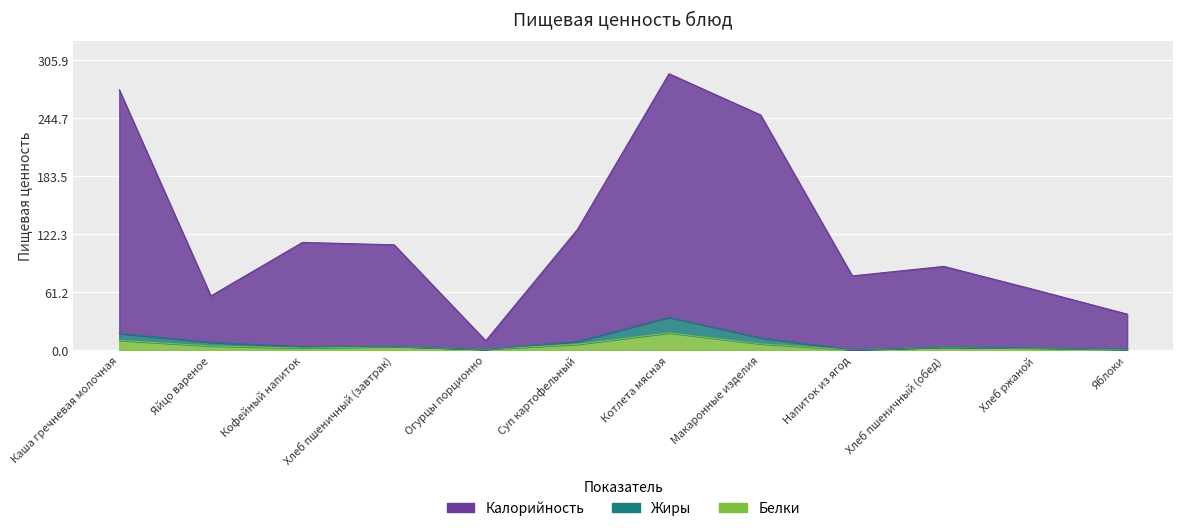

True or false: Калорийность and Жиры intersect in this chart.

False